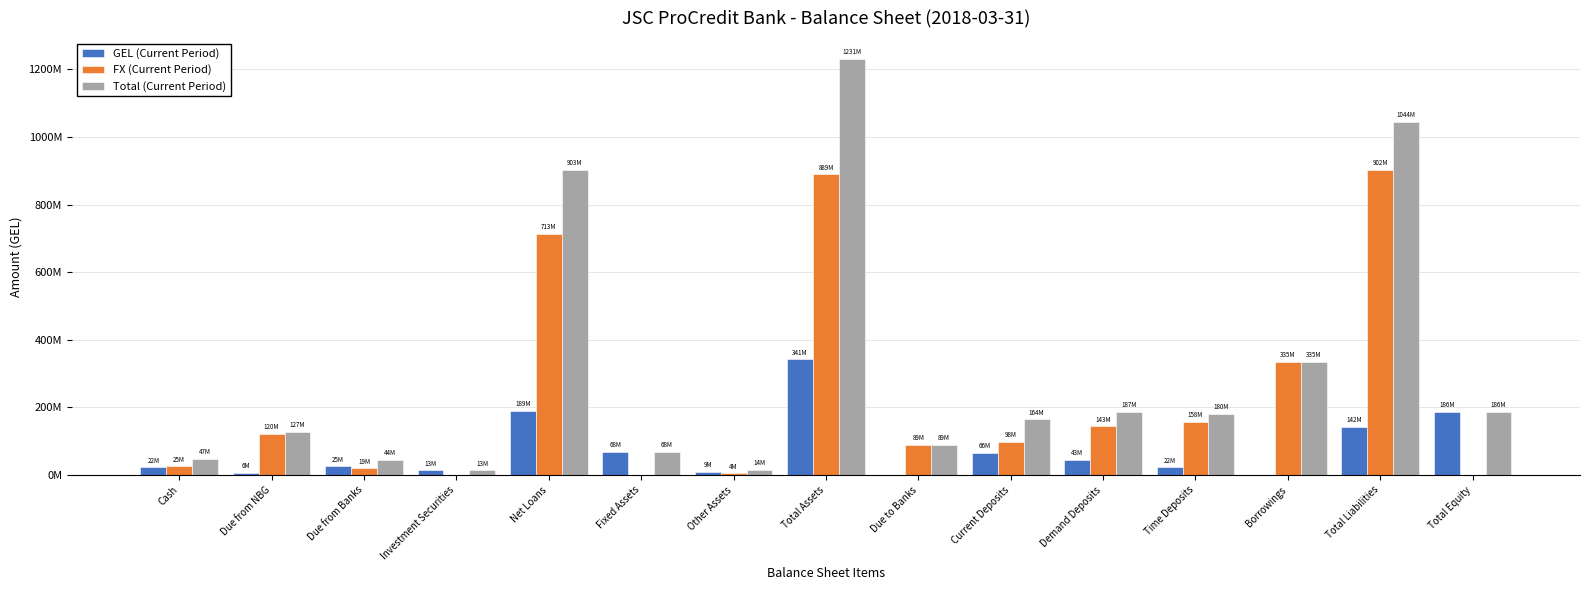

Rank the series by their maximum value, from lowest to highest.

GEL (Current Period), FX (Current Period), Total (Current Period)